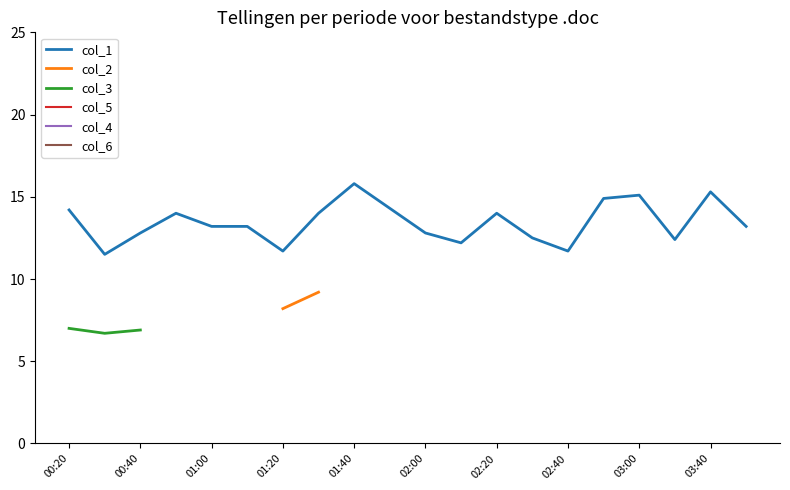

Which series has the largest total across all categories?

col_1